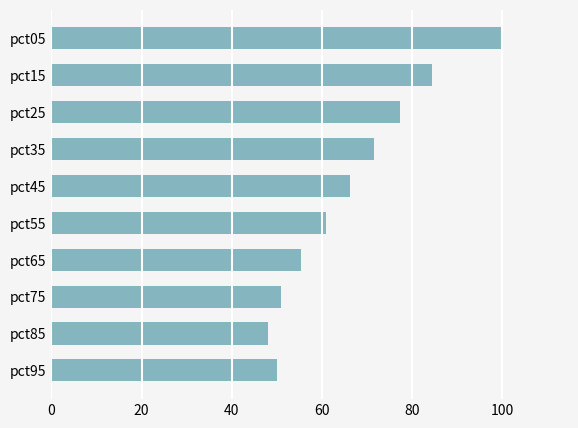

What is the sum of all values?

664.7